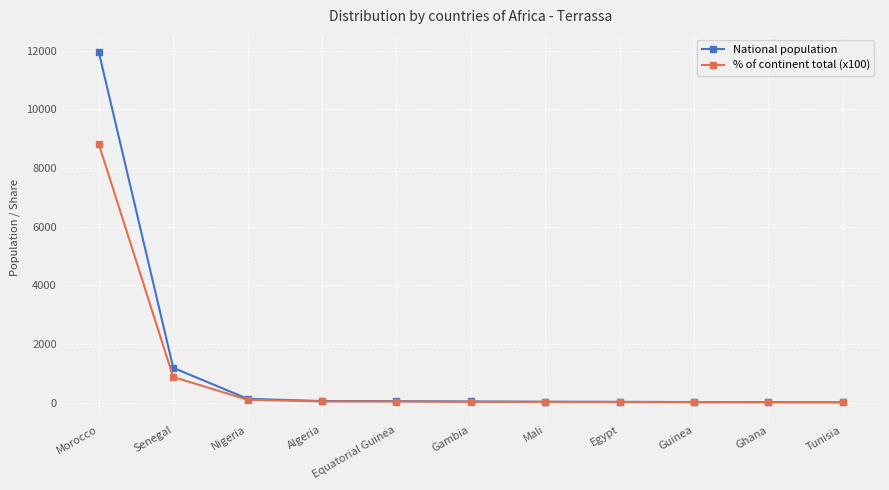

What is the difference between the highest and lowest values at Senegal?

311